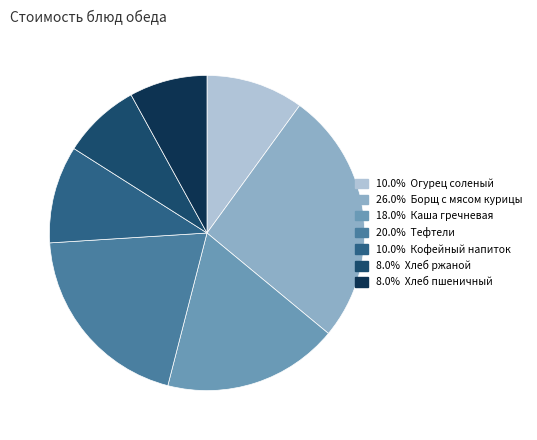

How many segments does this pie chart have?

7